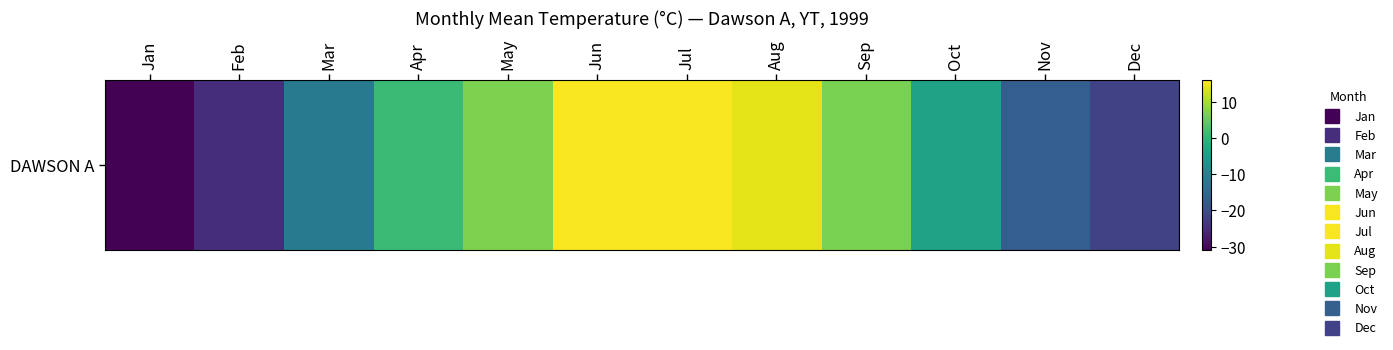

At which category does the chart reach its peak across all series?

Jun